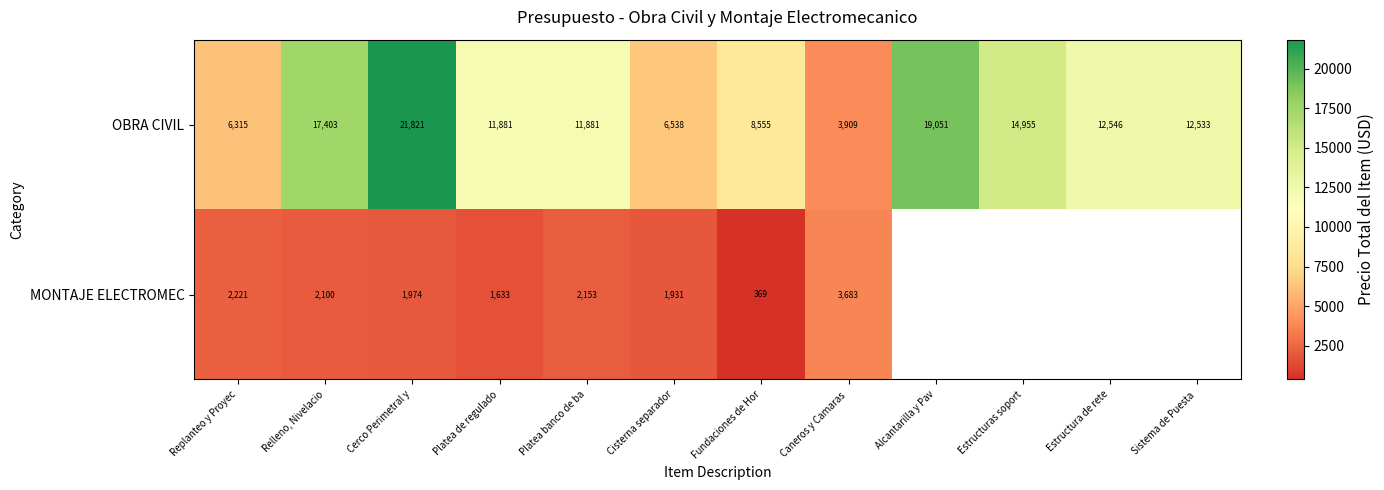

Where does the OBRA CIVIL series first go above 12533?

Relleno, Nivelacio